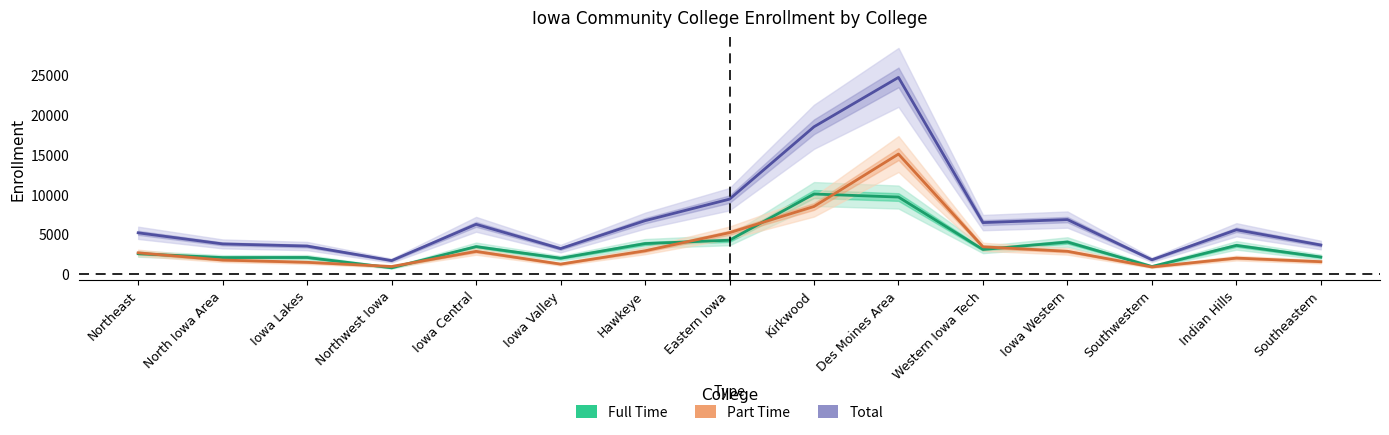

How many intersections are there between Part Time and Full Time?

7